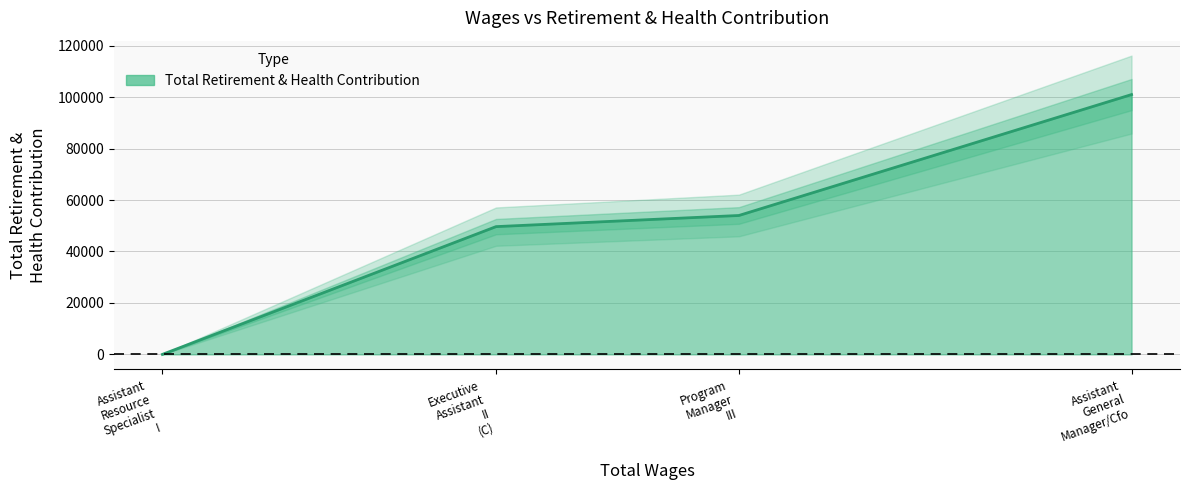

Count the number of categories in the chart.

4